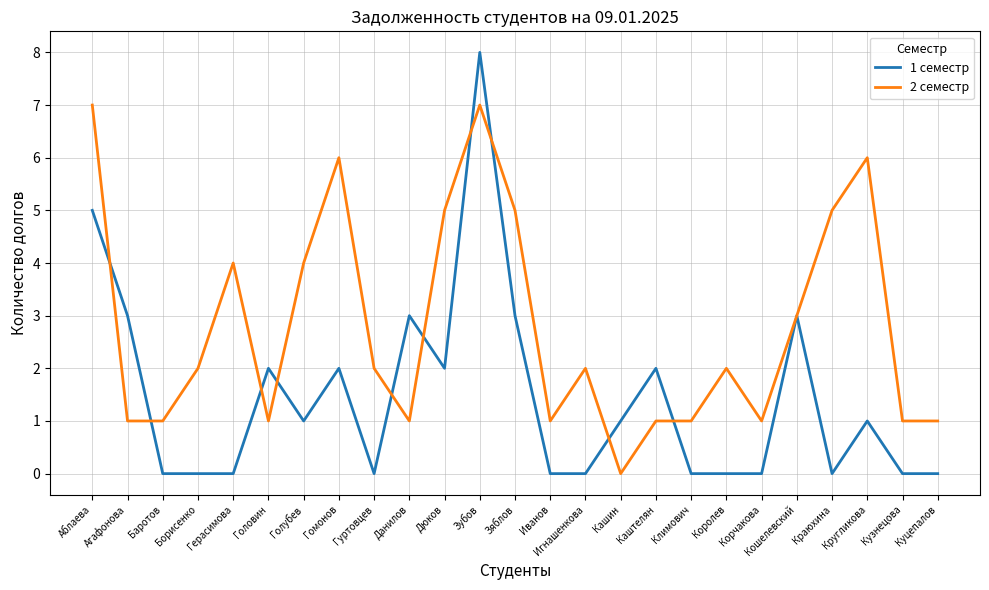

Between Зубов and Кругликова, which series saw the biggest shift?

1 семестр